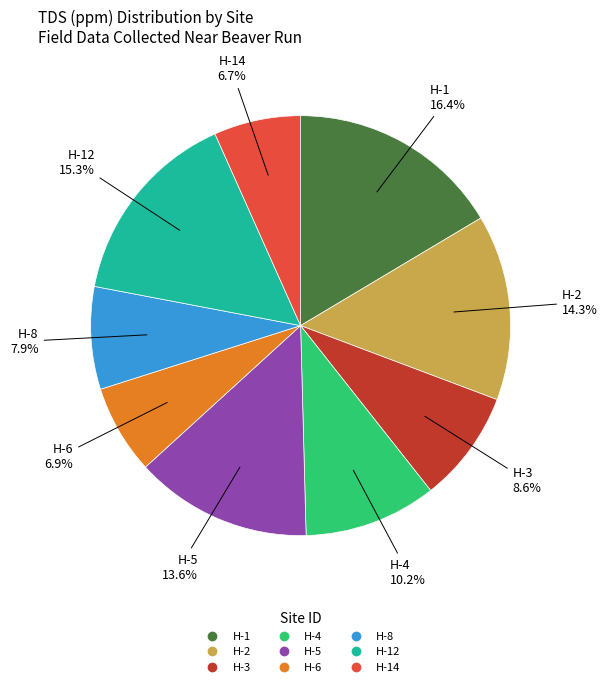

Is there a majority slice in this chart?

No